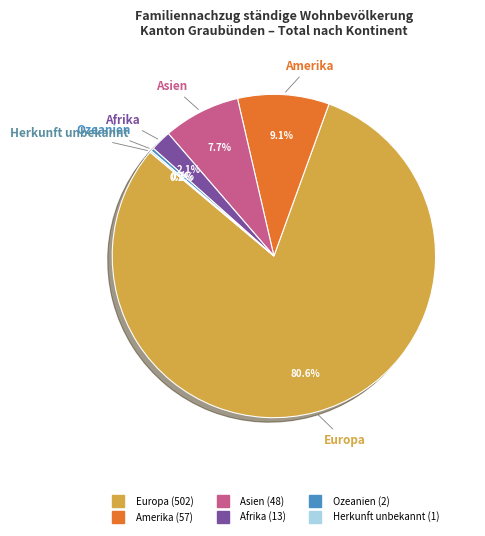

What is the ratio of the value at Amerika to the value at Asien?

1.2